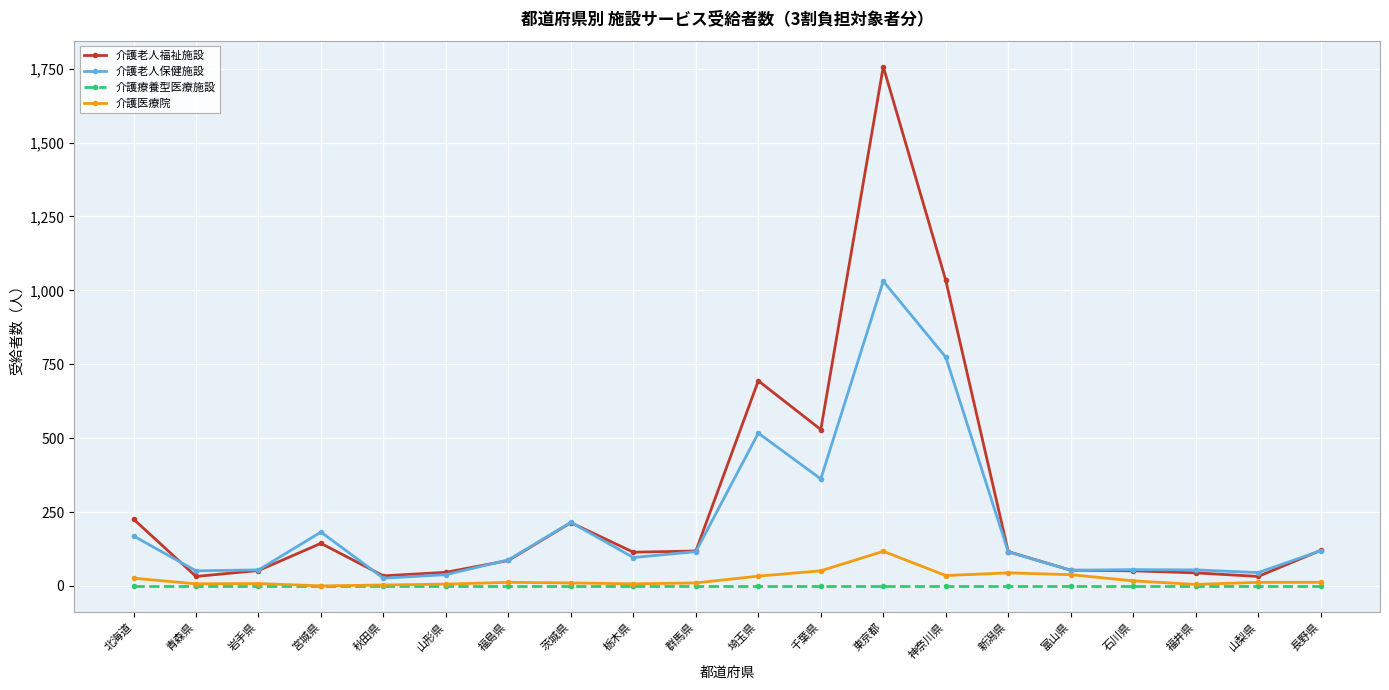

The value of 介護老人保健施設 at 栃木県 is 96. True or false?

True